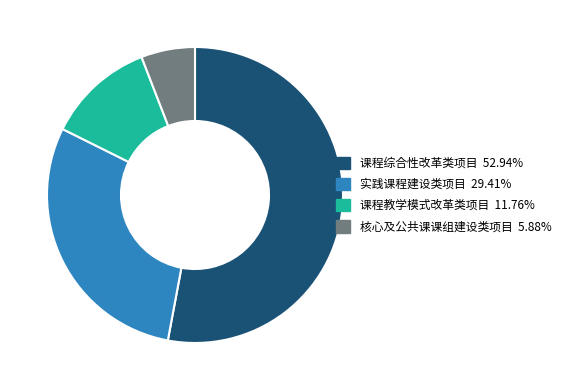

What is the largest slice in the pie chart?

课程综合性改革类项目